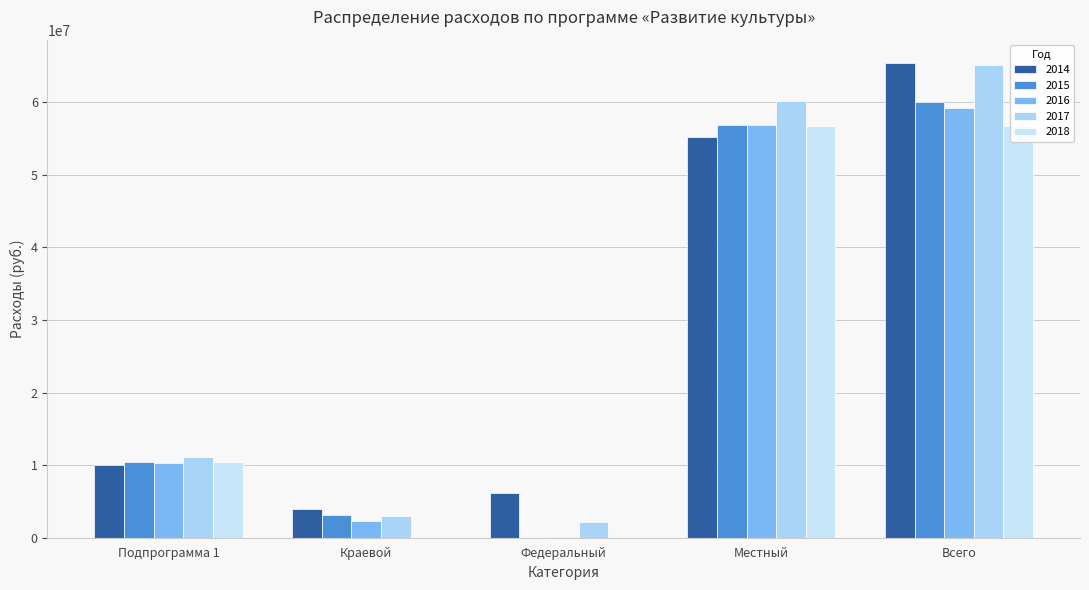

What is the difference between the maximum and minimum values in the 2018 series?

56661609.9